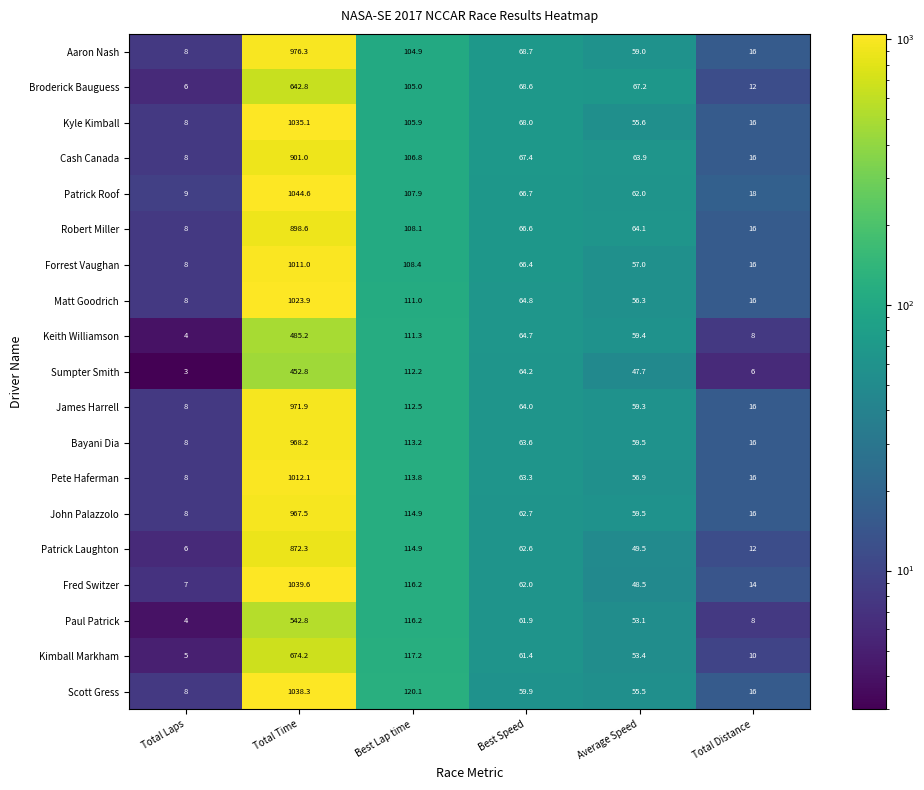

What is the minimum value shown in the chart?

3.0